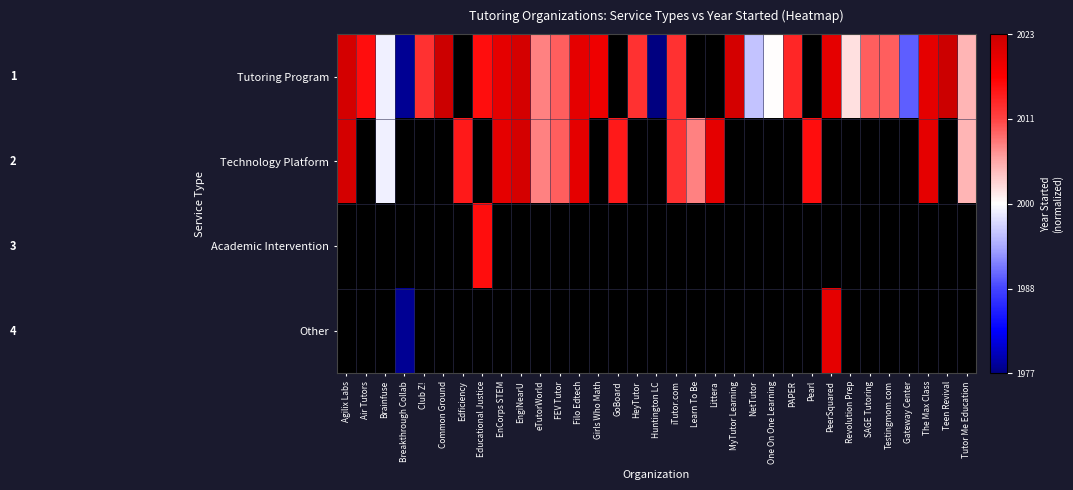

What is the minimum value shown in the chart?

-0.1